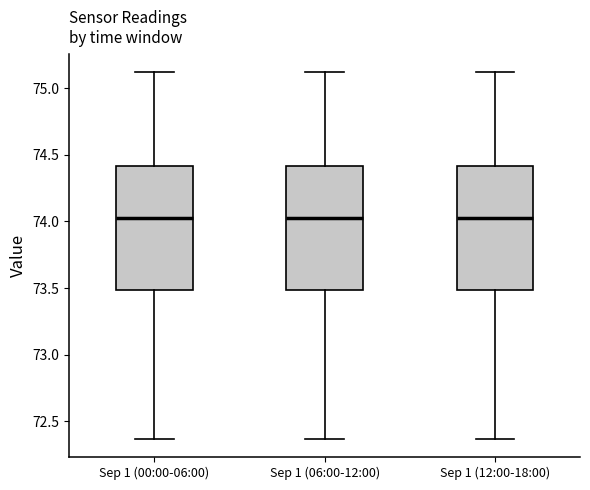

Reading left to right, transcribe this box plot: for each box, give where its median line is, the range the box spans, and where its two whiskers end, as read against the y-axis. The values are not printed on the chart, so give them approximately, as read against the axis.

Sep 1 (00:00-06:00): median 74.05, box 73.50 to 74.40, whiskers 72.35 to 75.10
Sep 1 (06:00-12:00): median 74.05, box 73.50 to 74.40, whiskers 72.35 to 75.10
Sep 1 (12:00-18:00): median 74.05, box 73.50 to 74.40, whiskers 72.35 to 75.10